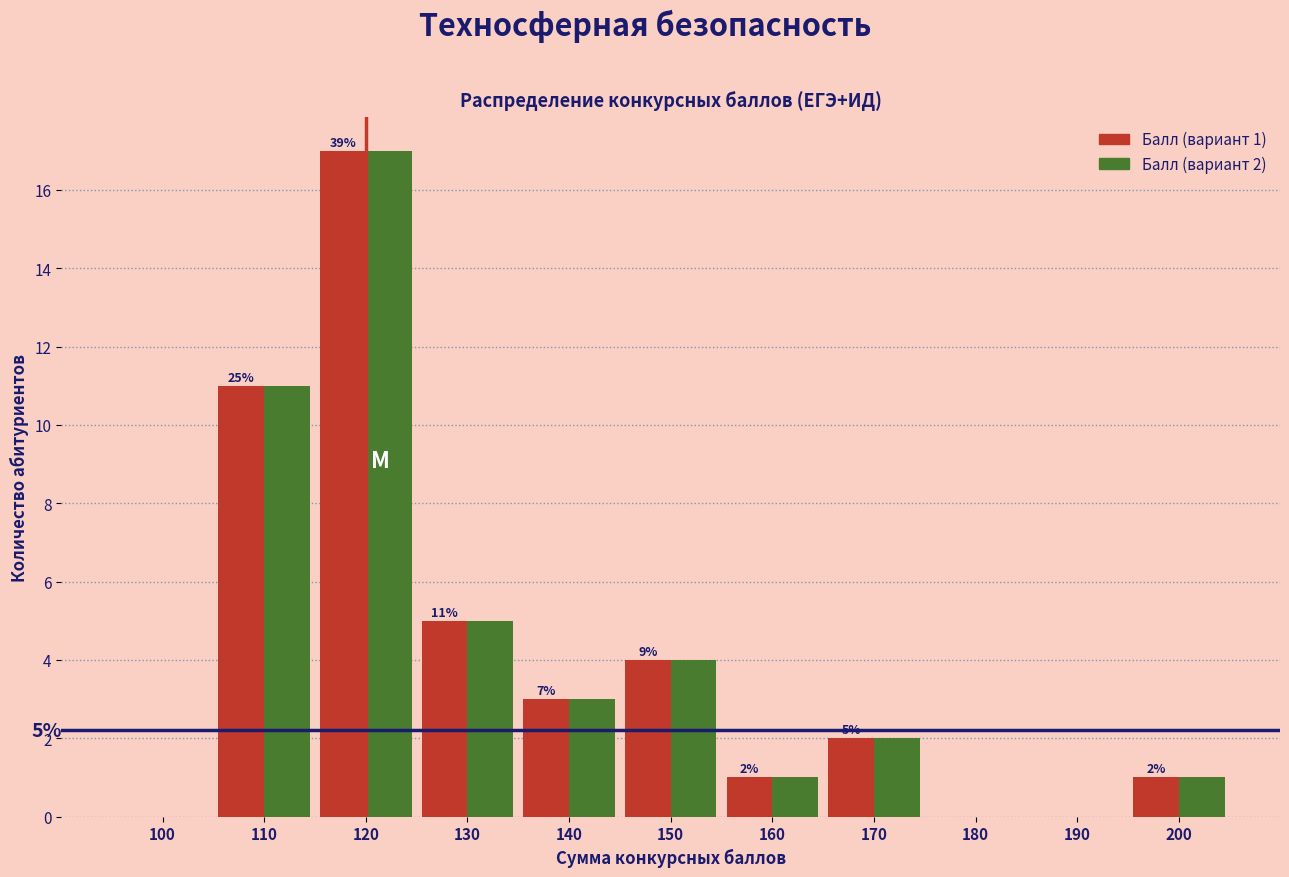

What is the total value across all series at 130?

10